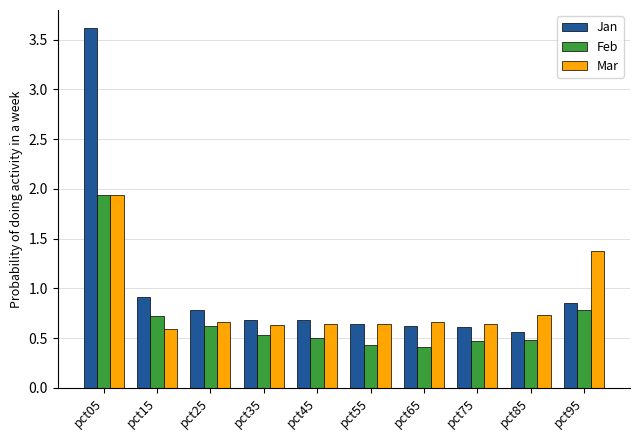

What are all the series names shown in the legend?

Jan, Feb, Mar